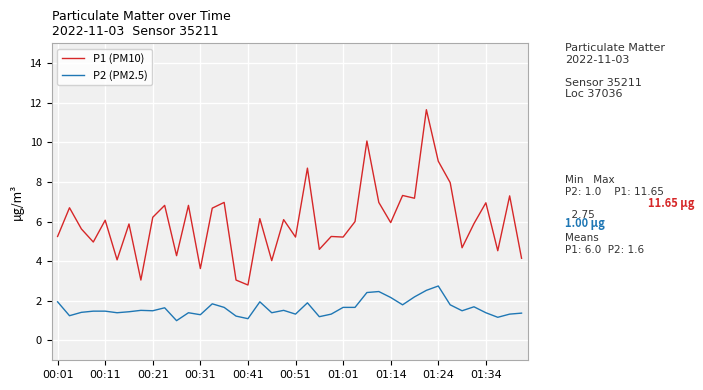

True or false: P2 (PM2.5) has more than 0 interior local peaks.

True